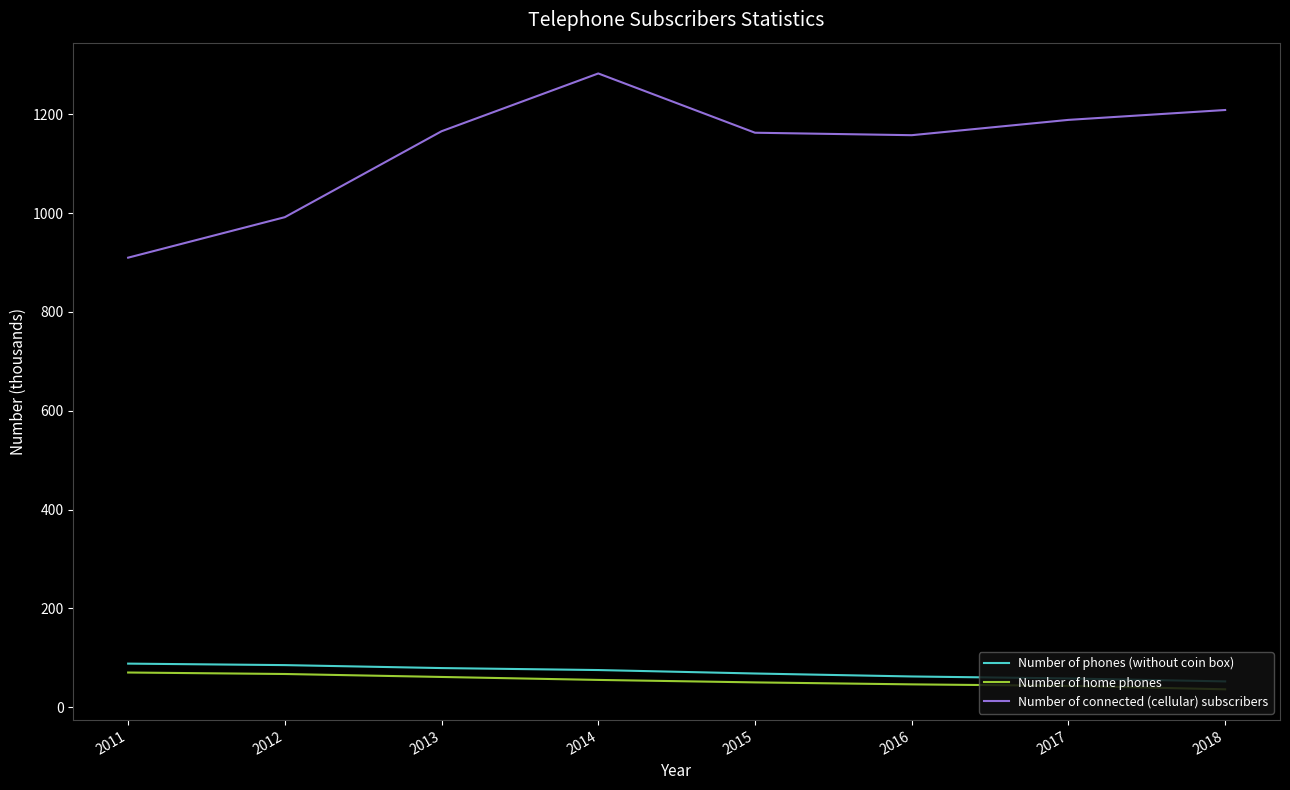

In Number of connected (cellular) subscribers, how many points are lower than both neighbors (excluding endpoints)?

1